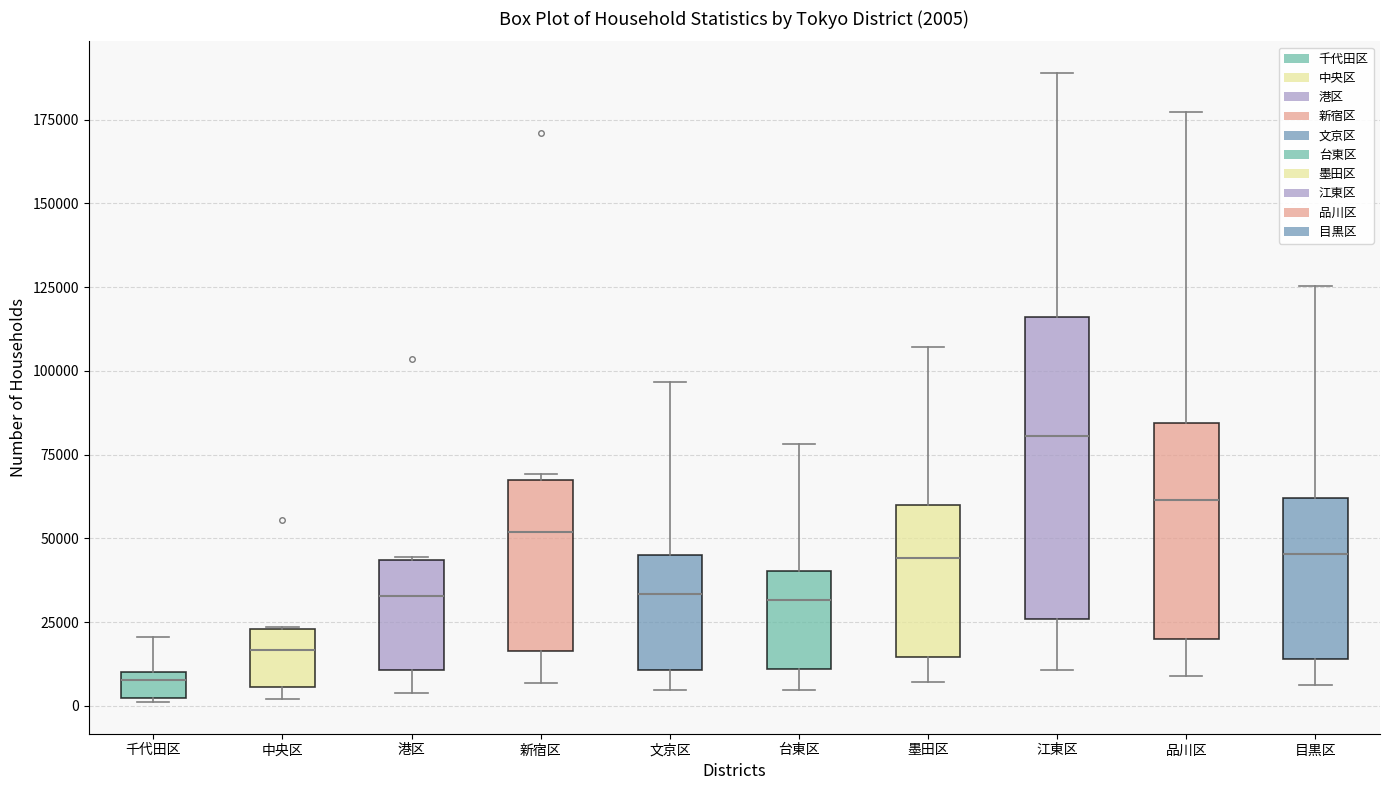

Comparing the boxes themselves (not the whiskers), which one is the tallest?

江東区